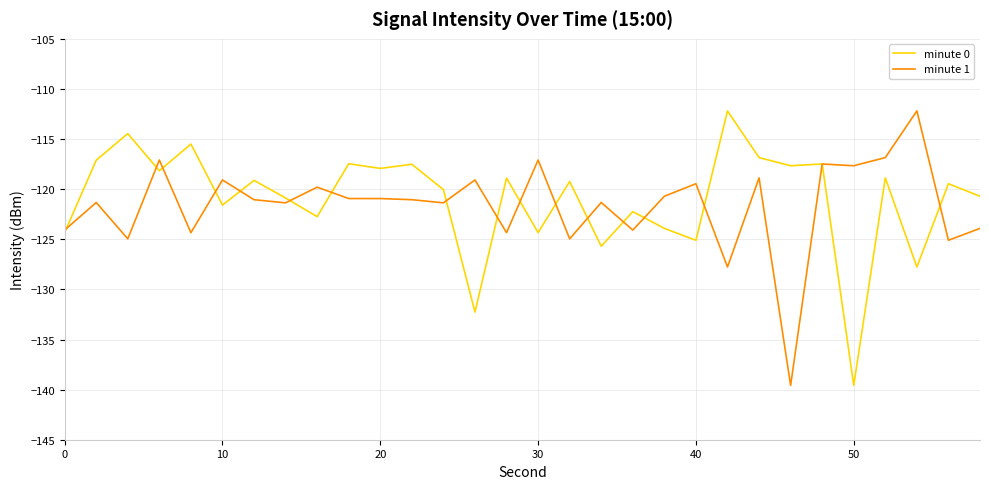

What is the minimum value shown in the chart?

-139.6